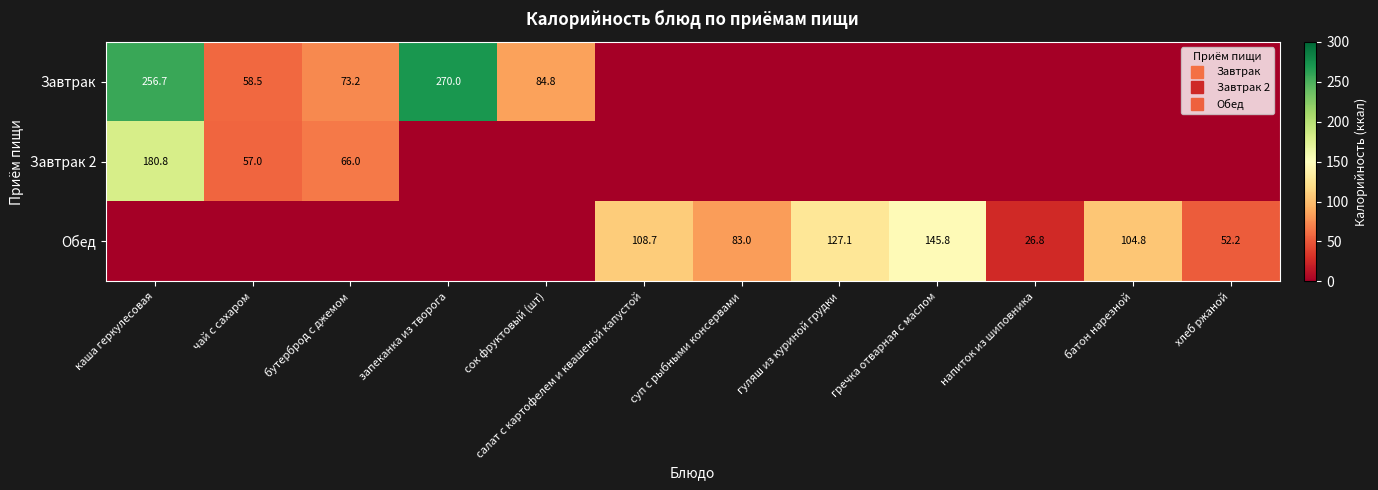

At суп с рыбными консервами, list the series in order from largest to smallest.

Обед, Завтрак, Завтрак 2